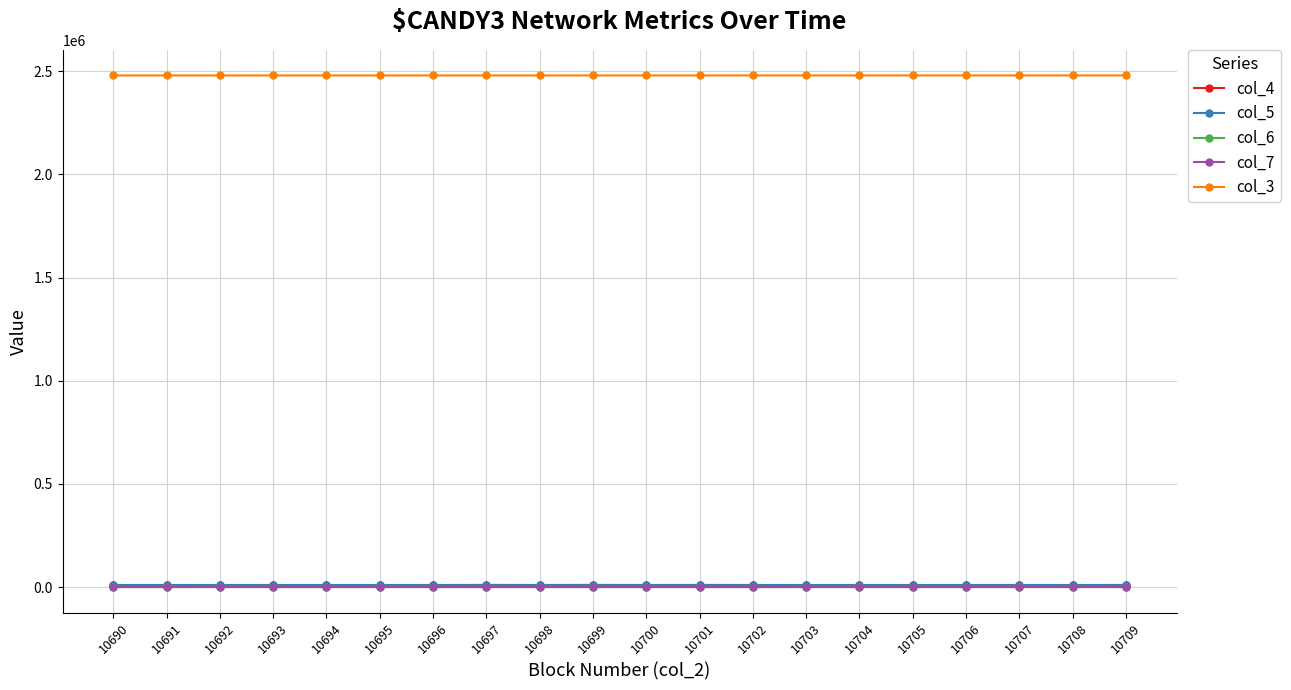

At how many categories does at least one series exceed 1836056?

20